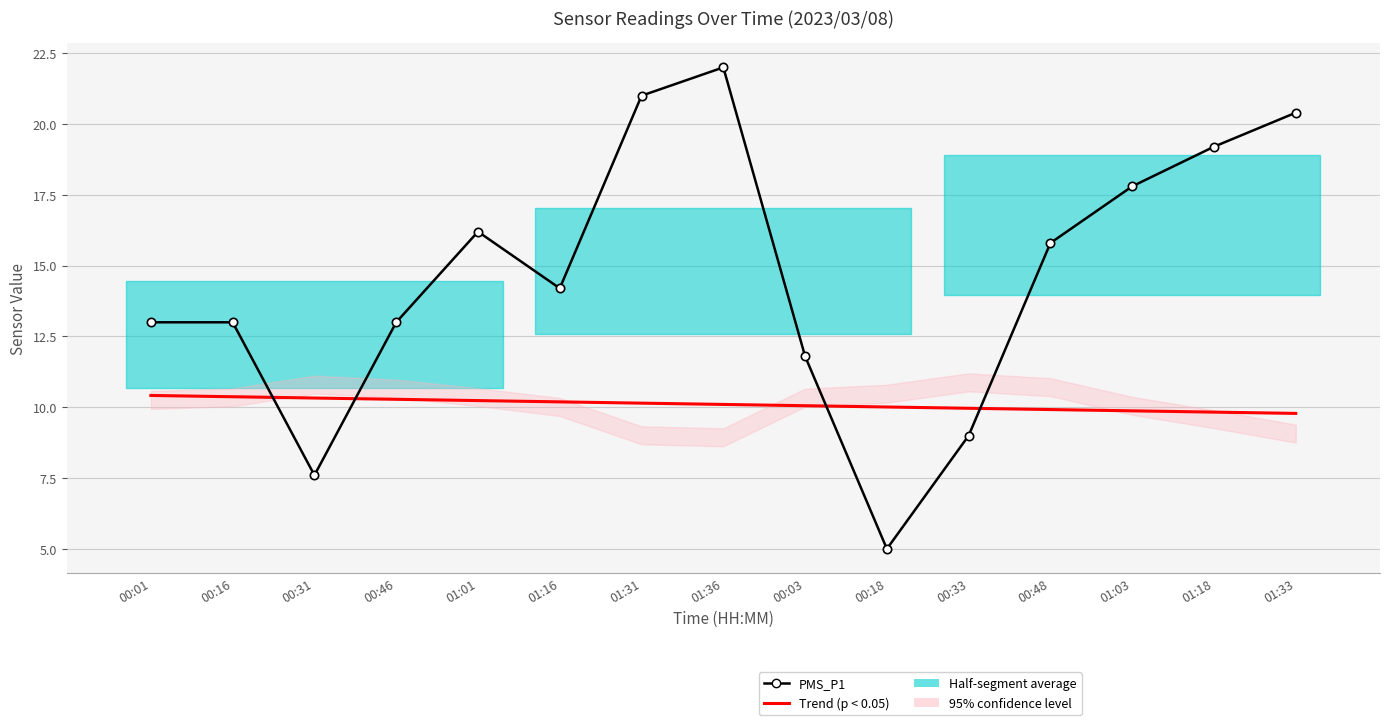

True or false: Trend (p < 0.05) and PMS_P1 cross at least once.

True